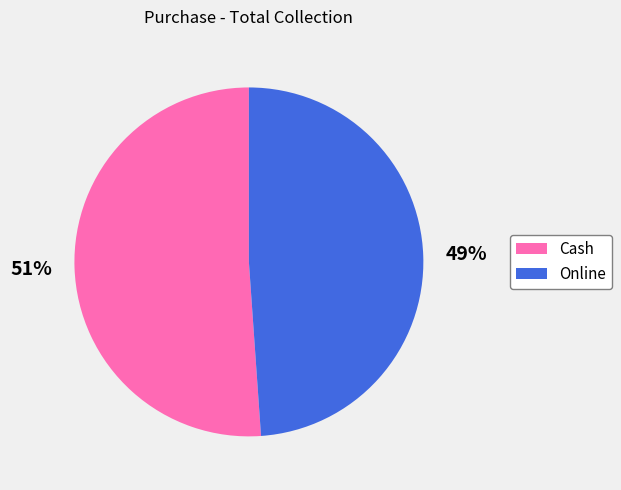

To the nearest percent, what is the difference between the largest and smallest slice percentages?

2%